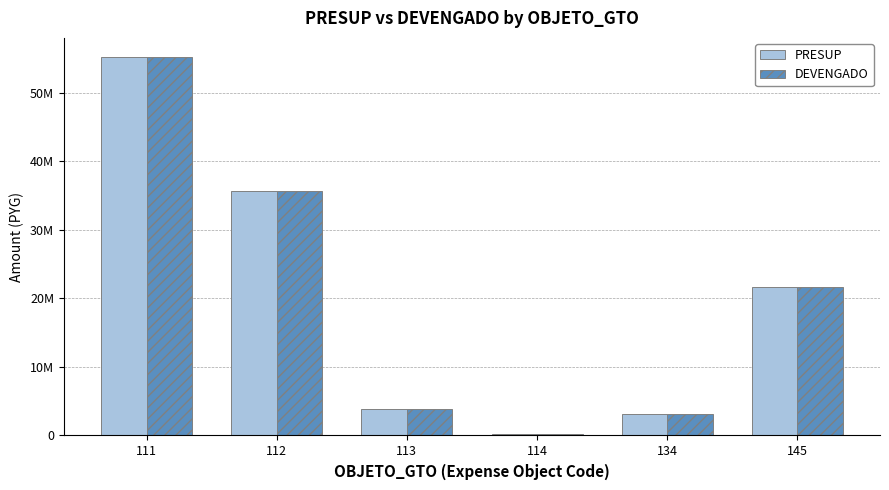

What are all the series names shown in the legend?

PRESUP, DEVENGADO